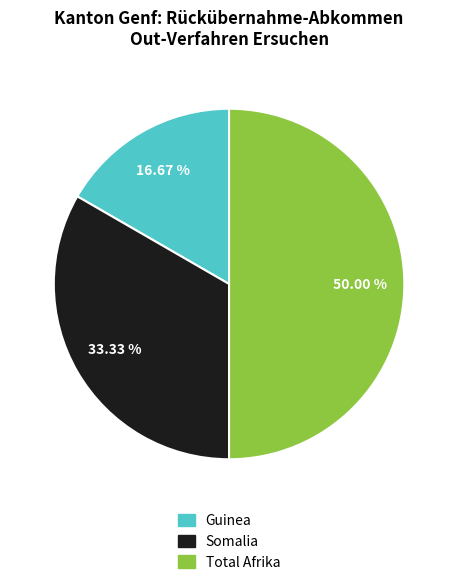

What is the ratio of the value at Total Afrika to the value at Guinea?

3.0